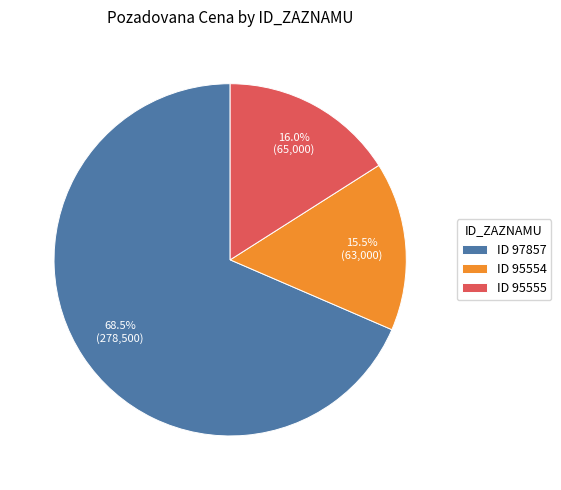

What is the largest slice in the pie chart?

ID 97857